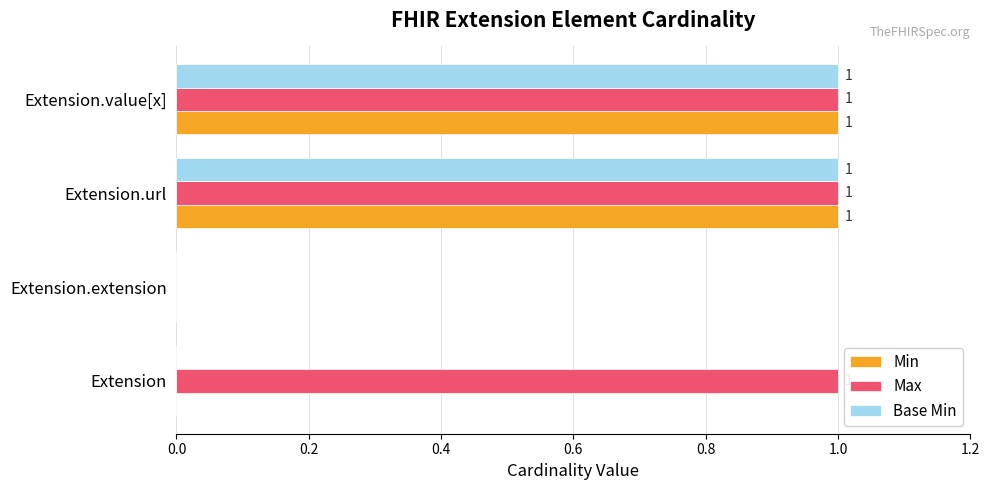

Which series has the largest total across all categories?

Max